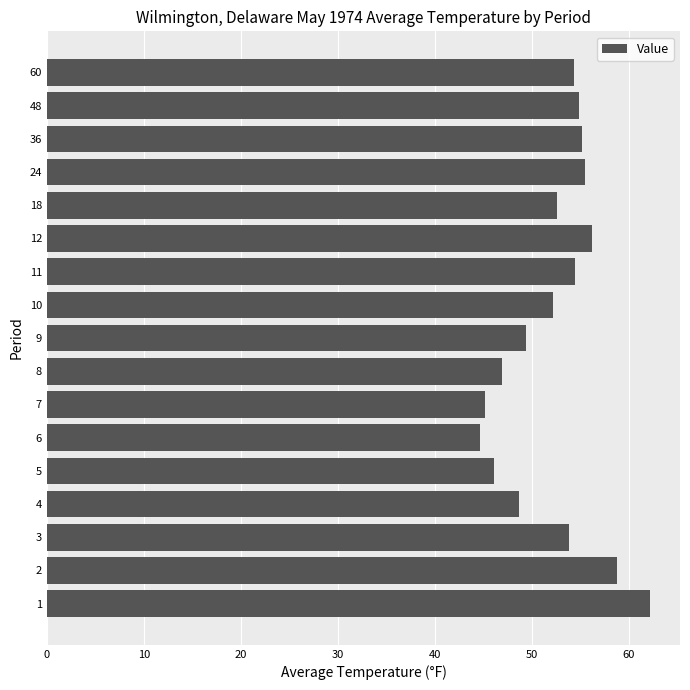

The value at 7 is 78.1. True or false?

False